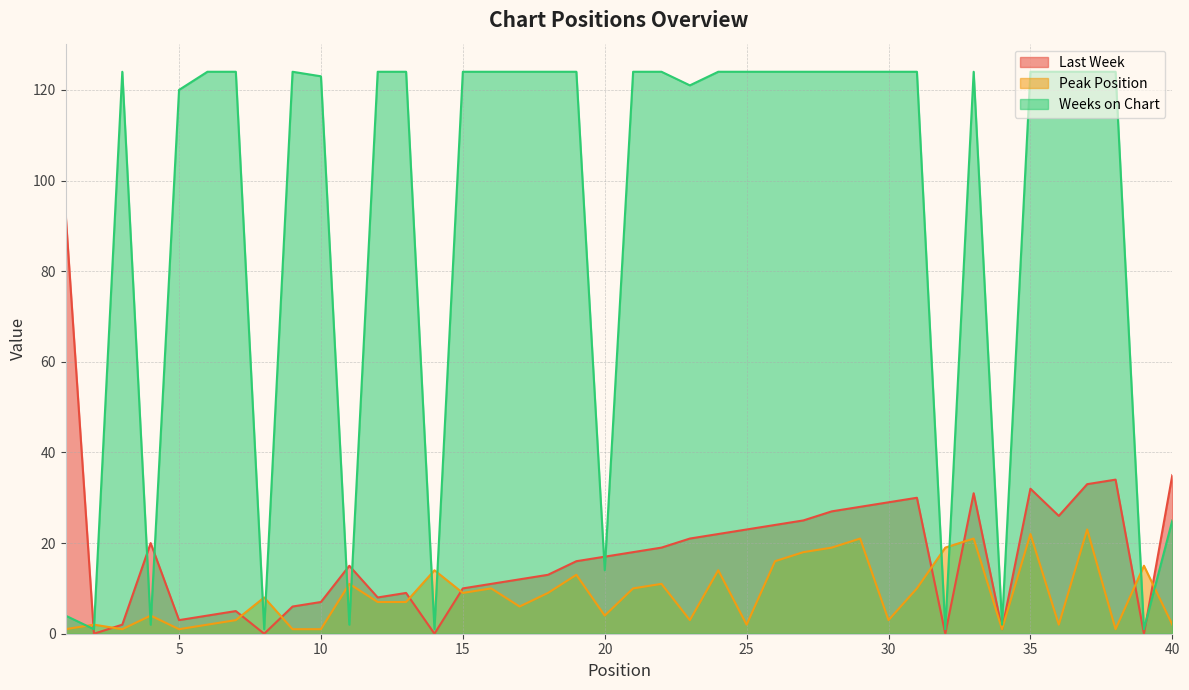

Reading left to right, list all the values displayed in this chart.

Last Week: 93	0	2	20	3	4	5	0	6	7	15	8	9	0	10	11	12	13	16	17	18	19	21	22	23	24	25	27	28	29	30	0	31	1	32	26	33	34	0	35
Peak Position: 1	2	1	4	1	2	3	8	1	1	11	7	7	14	9	10	6	9	13	4	10	11	3	14	2	16	18	19	21	3	10	19	21	1	22	2	23	1	15	2
Weeks on Chart: 4	1	124	2	120	124	124	1	124	123	2	124	124	1	124	124	124	124	124	14	124	124	121	124	124	124	124	124	124	124	124	1	124	2	124	124	124	124	1	25